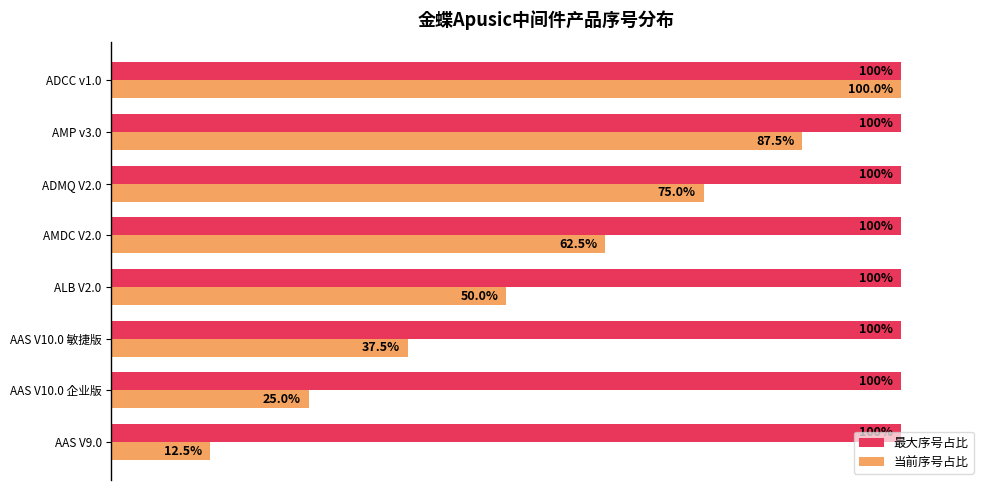

Where is 当前序号占比 nearest to the value 56?

ALB V2.0